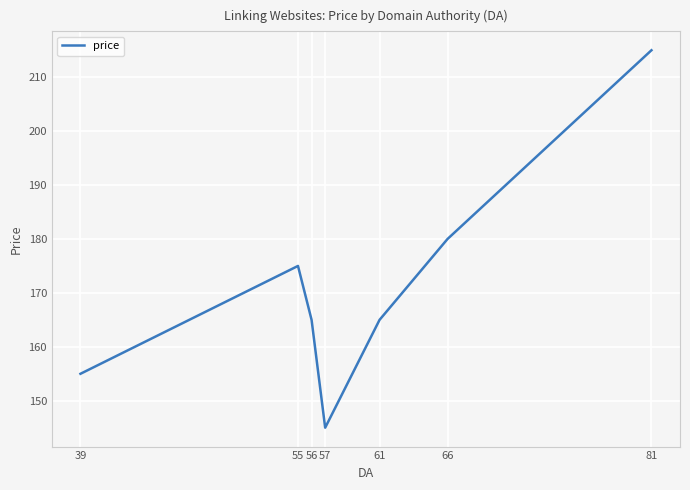

Reading right to left, extract all data points from this chart.

81=215	66=180	61=165	57=145	56=165	55=175	39=155